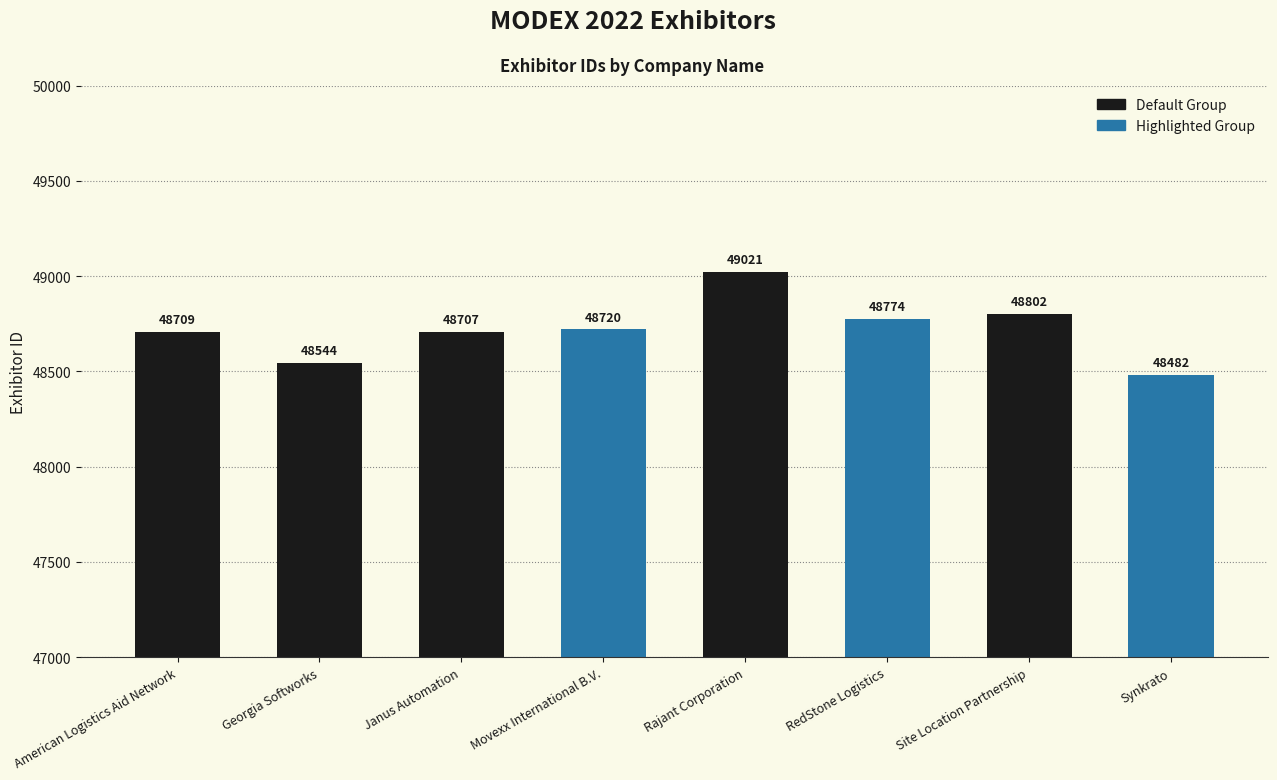

What is the difference between the values at Site Location Partnership and Rajant Corporation?

219